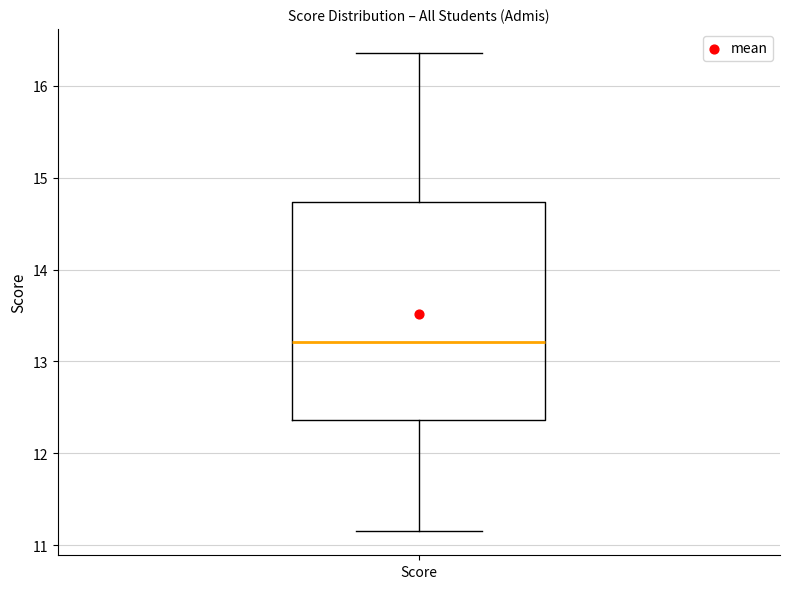

Where does the median line of the box for Score sit on the y-axis? The values are not printed on the chart, so give them approximately, as read against the axis.

13.2